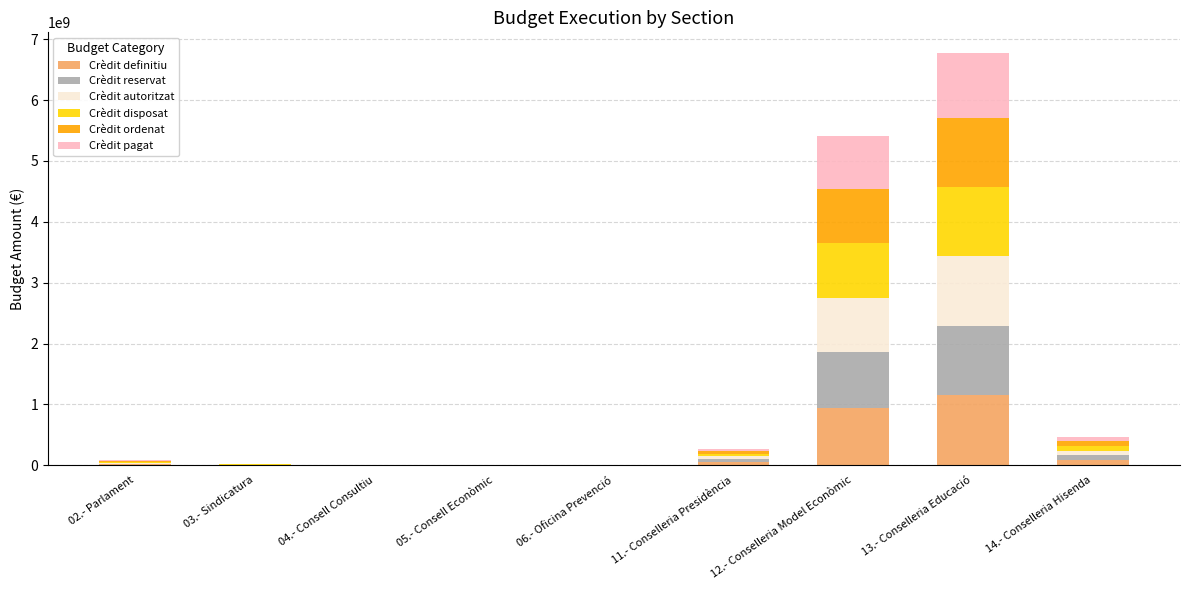

What is the maximum value for Crèdit definitiu?

1153847234.8